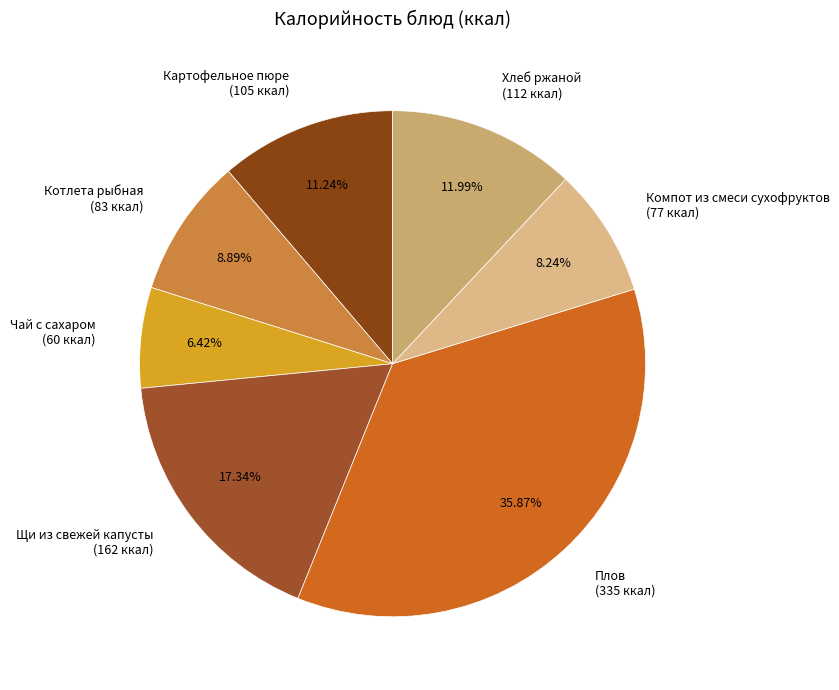

What percentage do Картофельное пюре and Чай с сахаром together represent?

17.7%